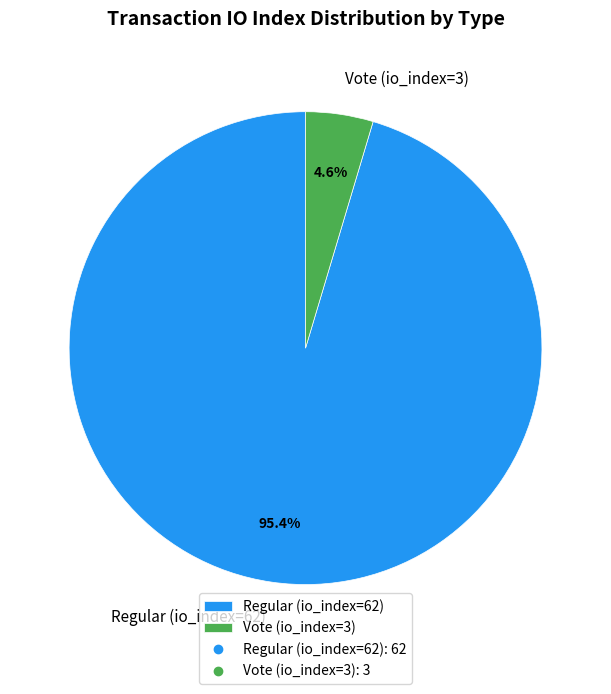

To the nearest percent, what is the difference between the largest and smallest slice percentages?

91%